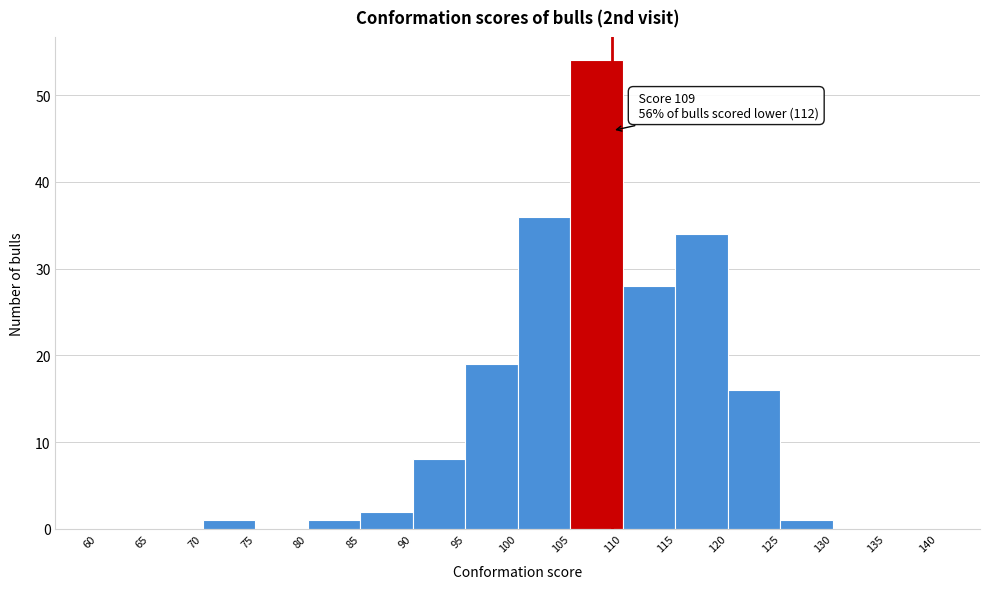

Over which range of the x-axis is the bar tallest?

105 to 110